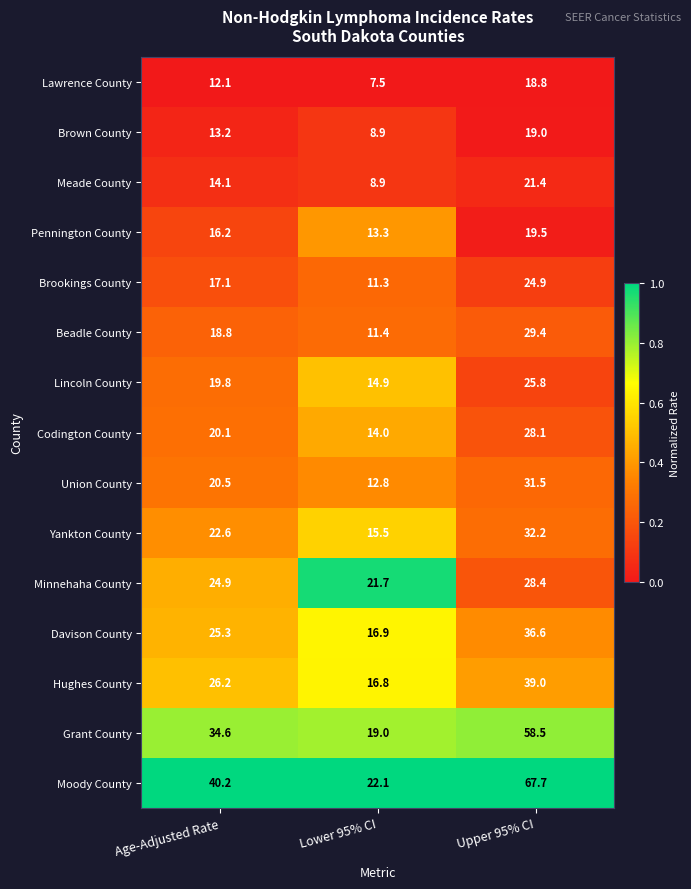

The Beadle County series shows 8.5 at Upper 95% CI. True or false?

False